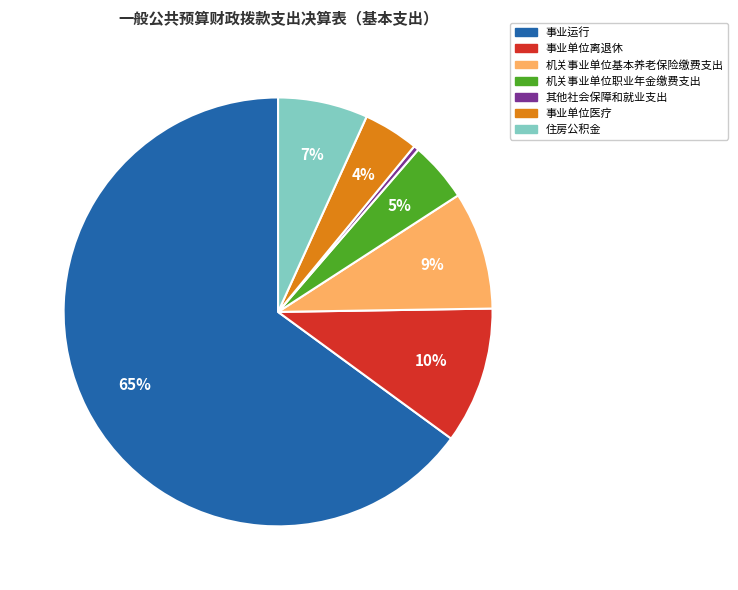

What is the largest slice in the pie chart?

事业运行